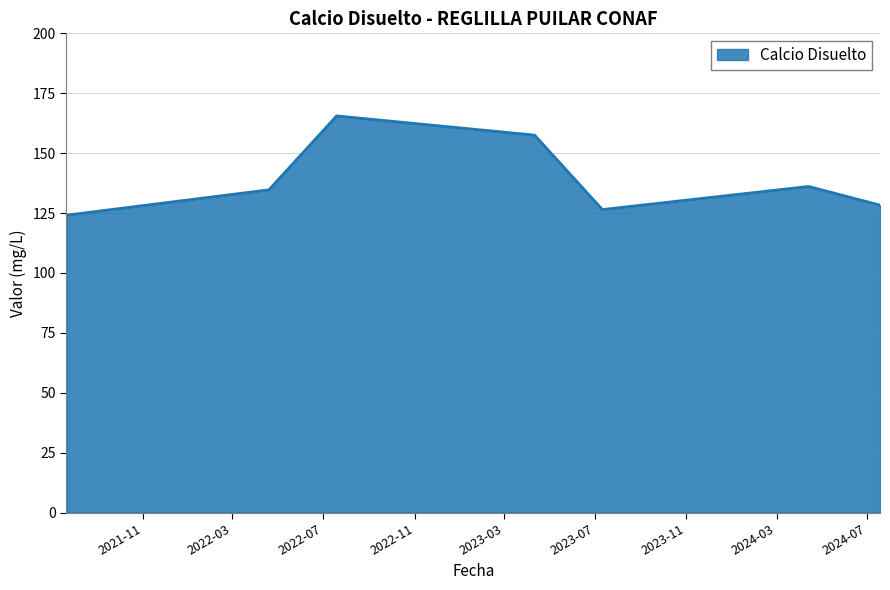

What is the average value?

139.0